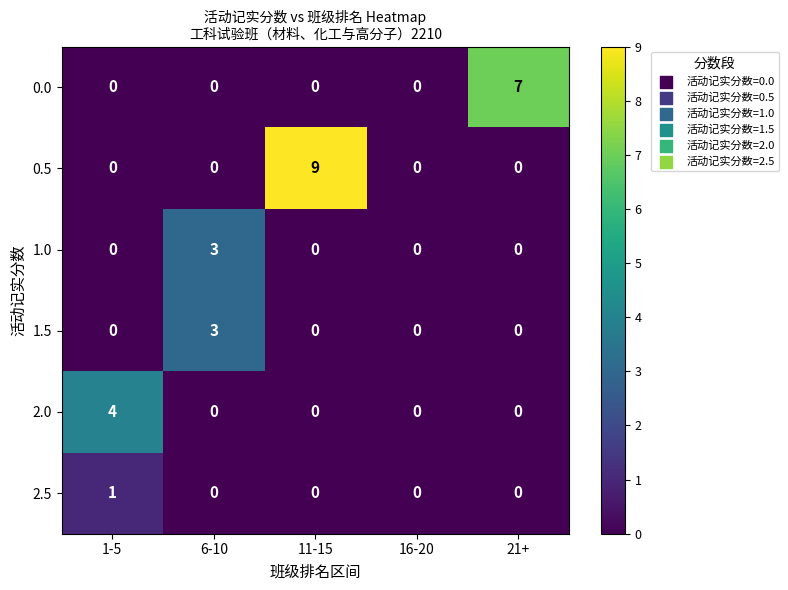

Reading right to left, transcribe all the data shown in this chart.

0.0: 7	0	0	0	0
0.5: 0	0	9	0	0
1.0: 0	0	0	3	0
1.5: 0	0	0	3	0
2.0: 0	0	0	0	4
2.5: 0	0	0	0	1